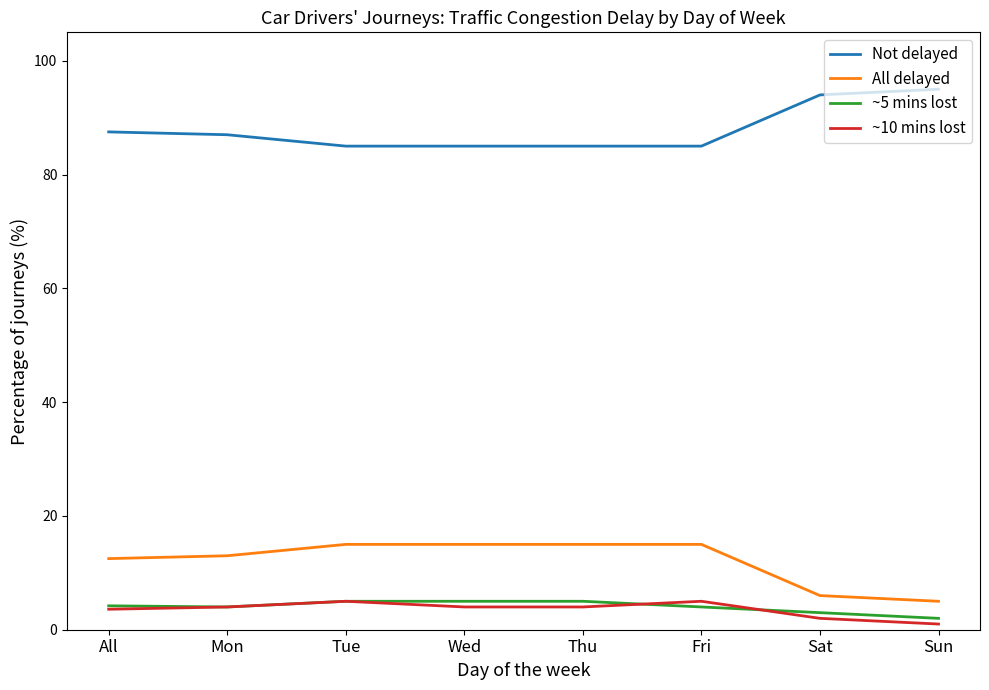

What is the maximum value for All delayed?

15.0